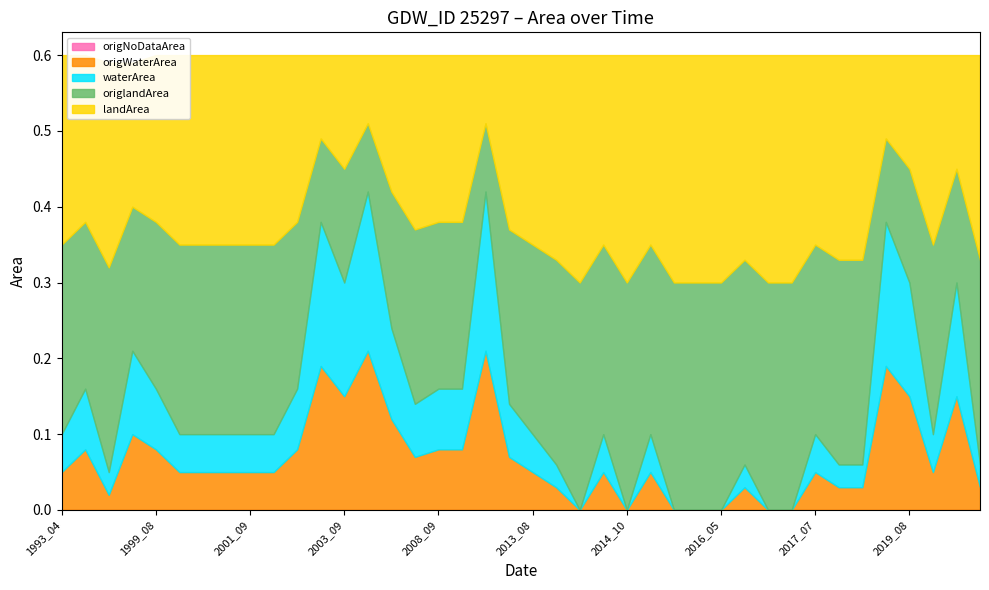

True or false: waterArea has a value of 0.0 at 2014_06.

False